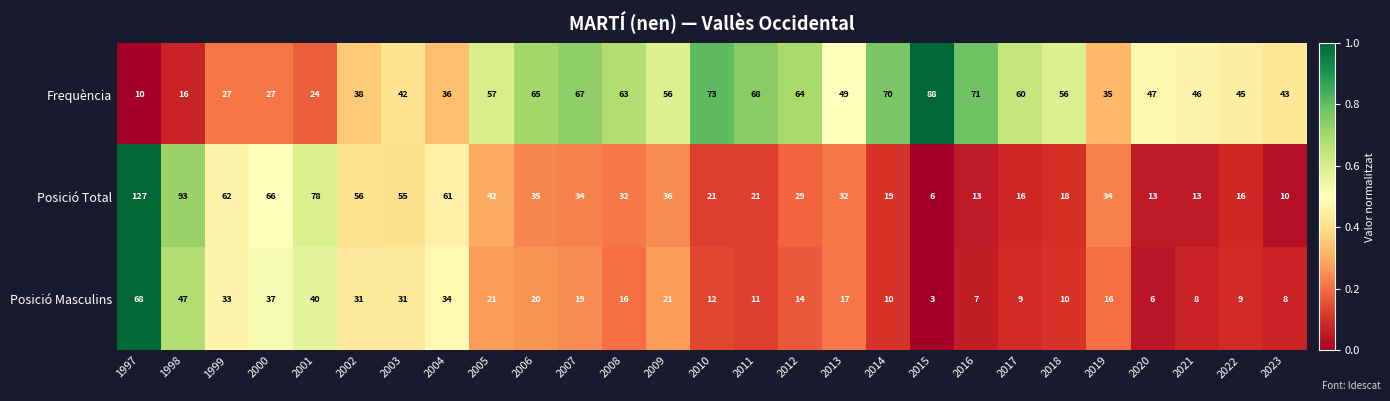

What is the difference between the maximum and minimum values in the Posició Masculins series?

65